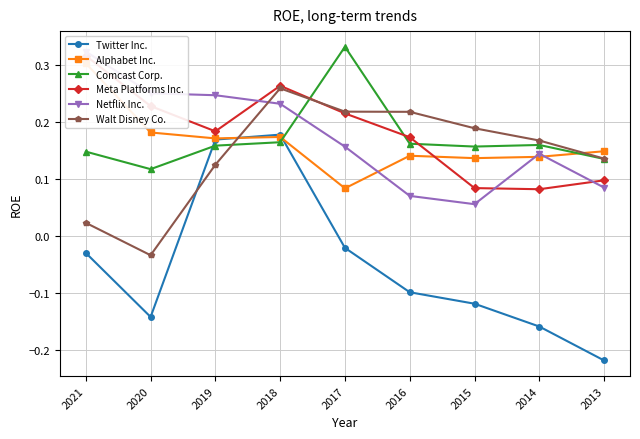

The Walt Disney Co. series shows 0.2 at 2013. True or false?

False